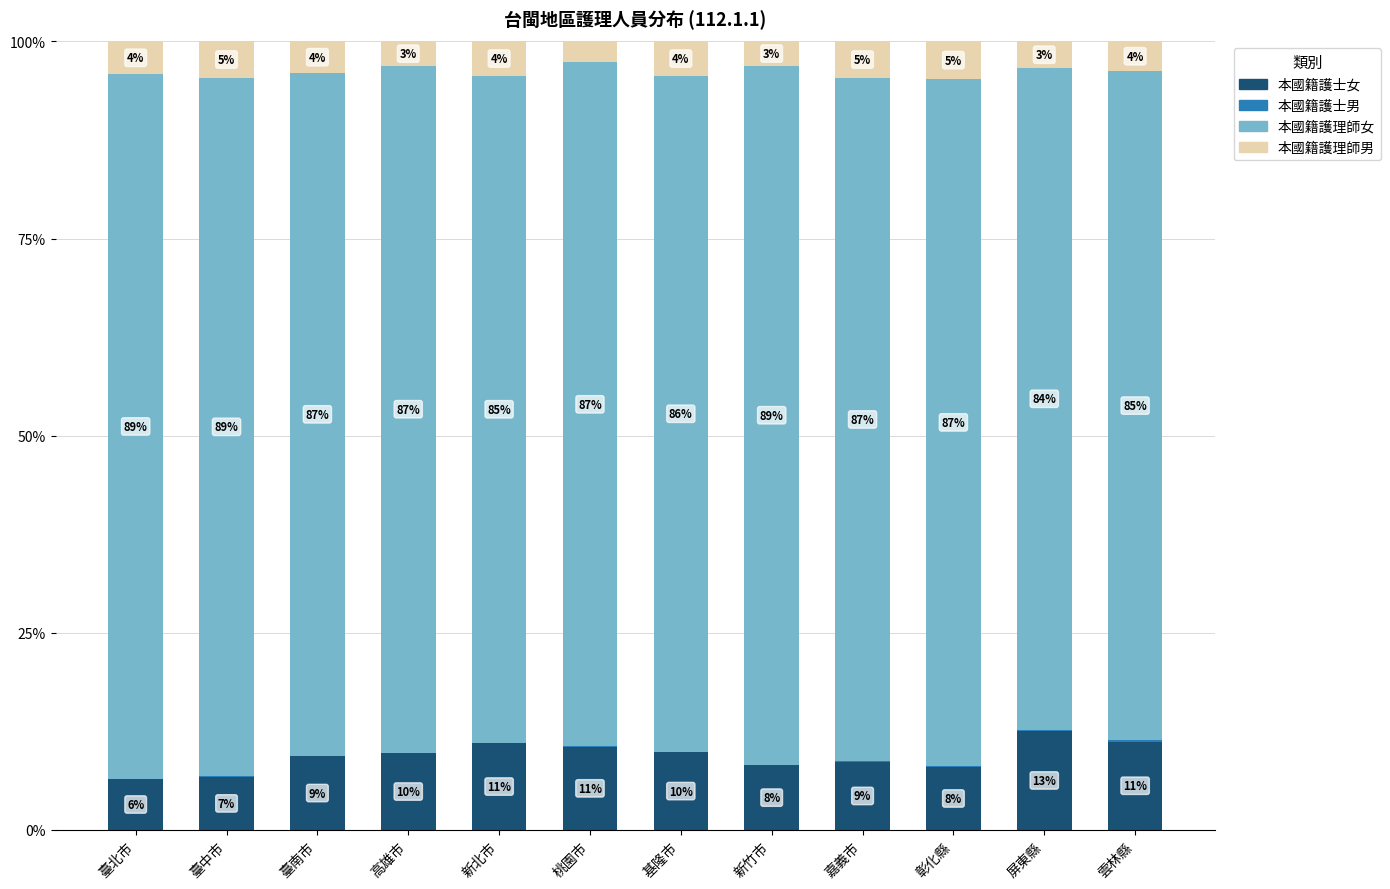

The 本國籍護士女 series shows 9.7 at 高雄市. True or false?

True